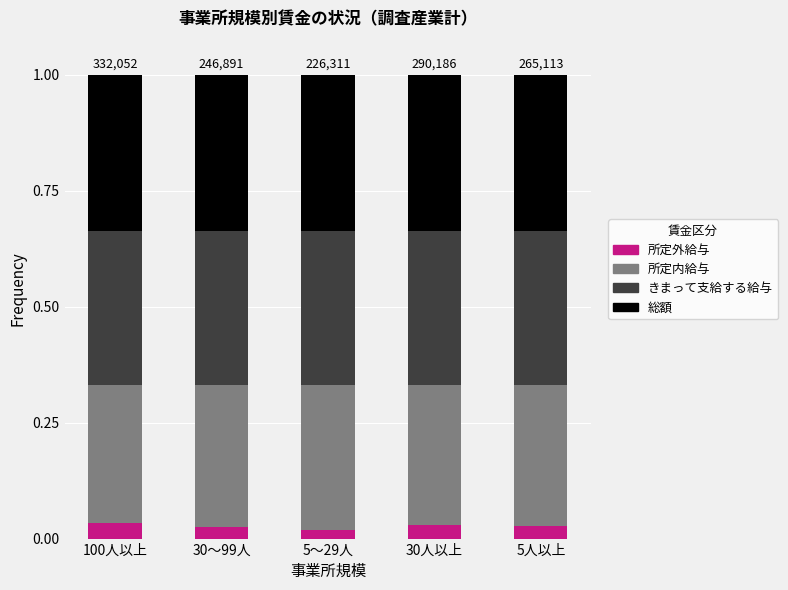

Is it true that 所定外給与 equals 0.1 at 100人以上?

False